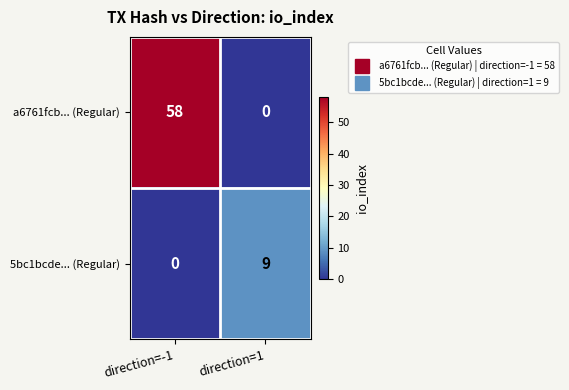

List the series in order of their overall mean, highest first.

a6761fcb... (Regular), 5bc1bcde... (Regular)